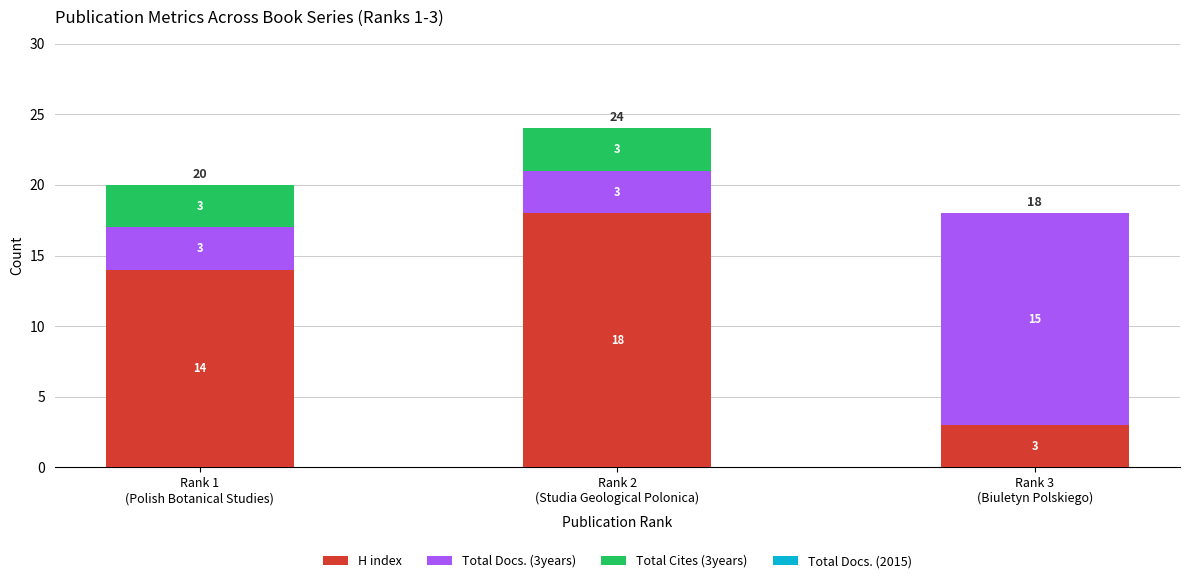

What is the highest value of the H index series?

18